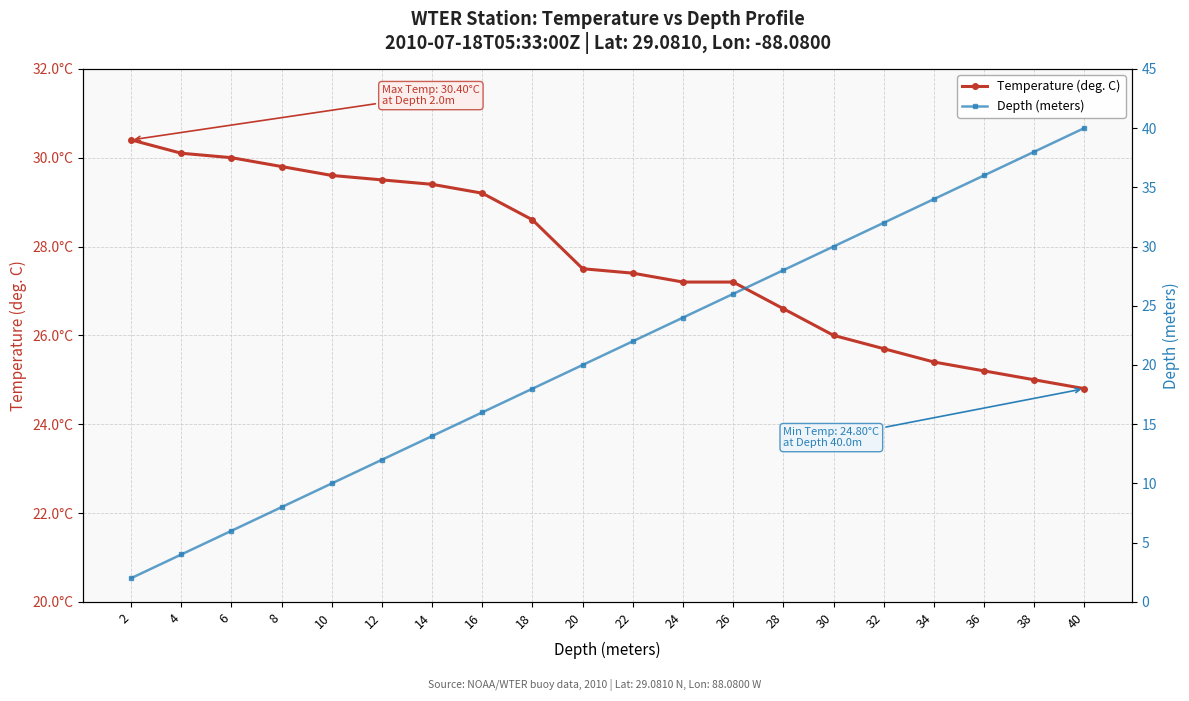

True or false: Temperature (deg. C) has more than 2 interior local peaks.

False